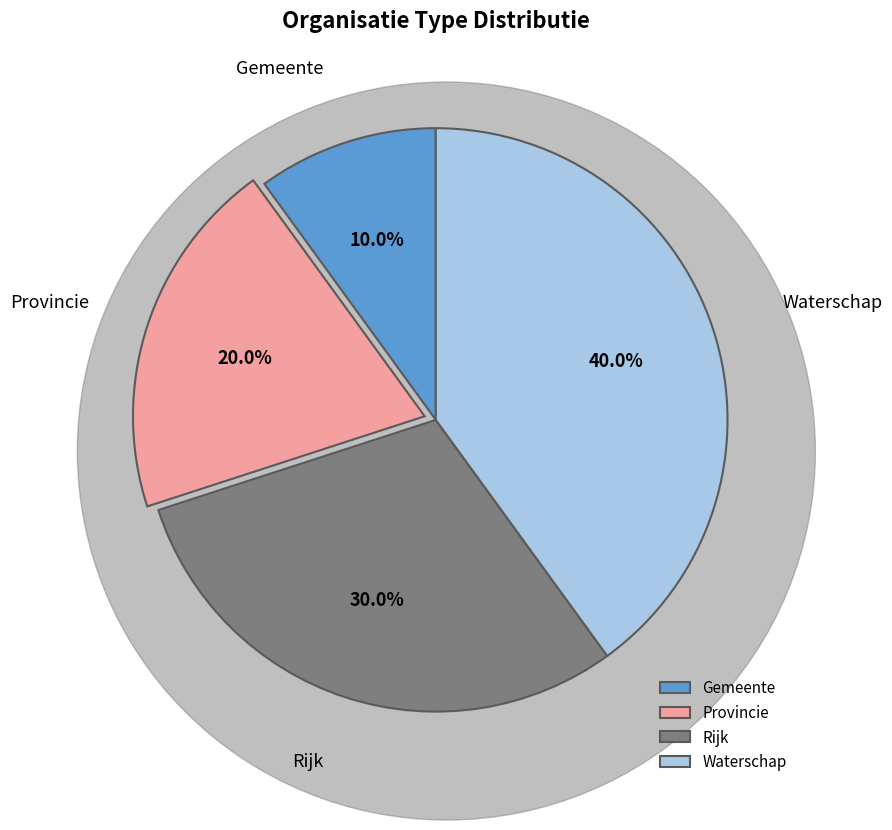

Rank the categories by value from lowest to highest.

Gemeente, Provincie, Rijk, Waterschap